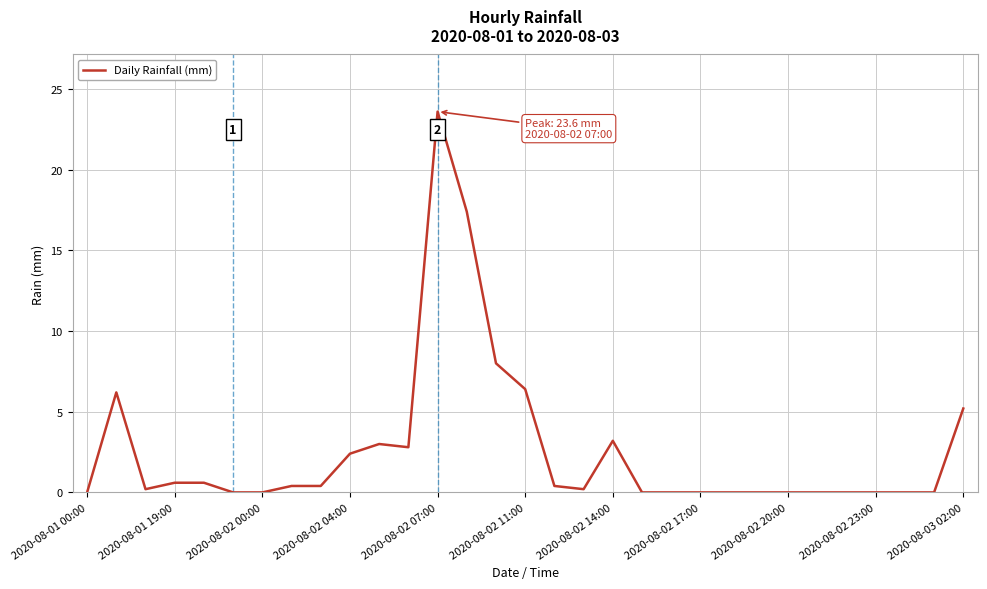

What is the maximum value shown in the chart?

23.6